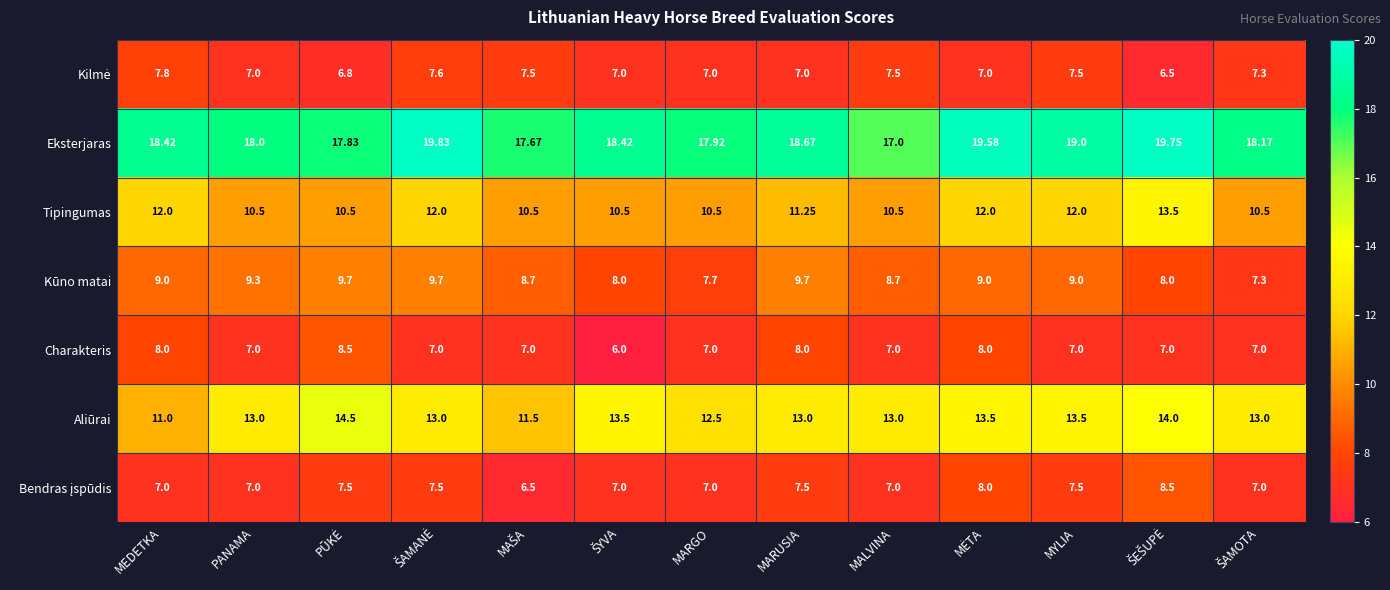

Which series has the widest spread of values?

Aliūrai